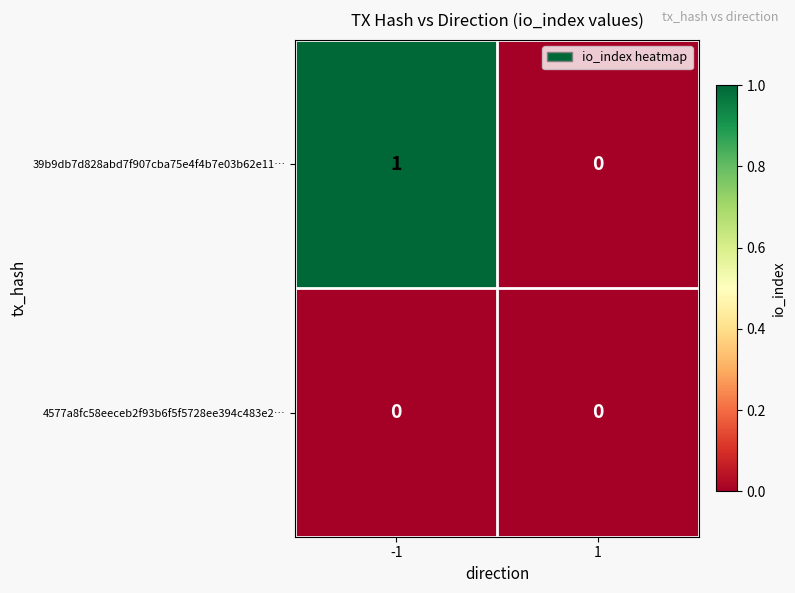

Is it true that 4577a8fc58eeceb2f93b6f5f5728ee394c483e2… equals 0 at 1?

True